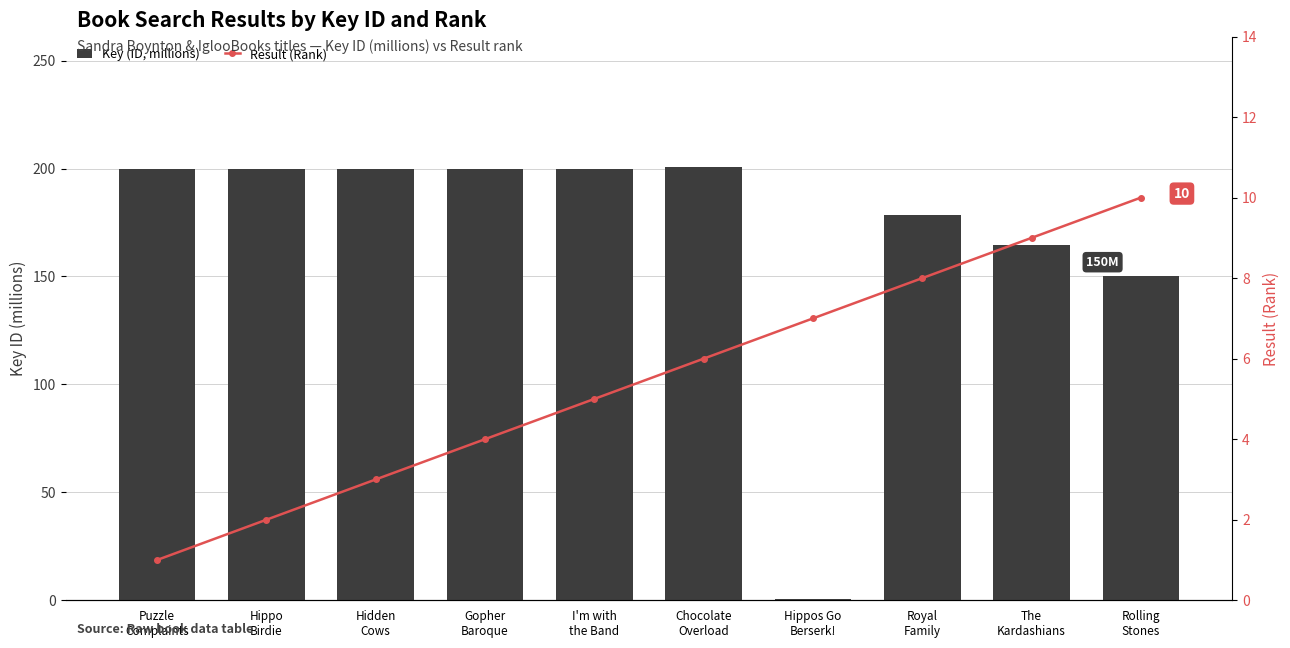

What is the difference between the highest and lowest values at Rolling
Stones?

140.0